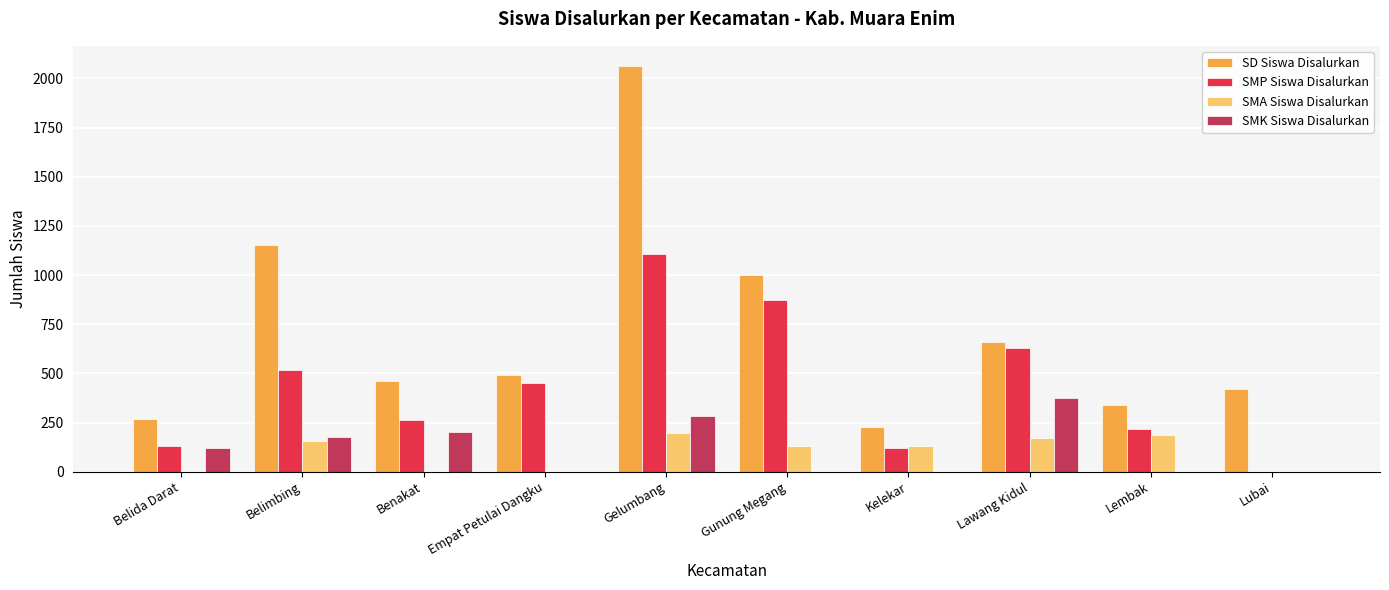

At which category is the sum across all series the highest?

Gelumbang